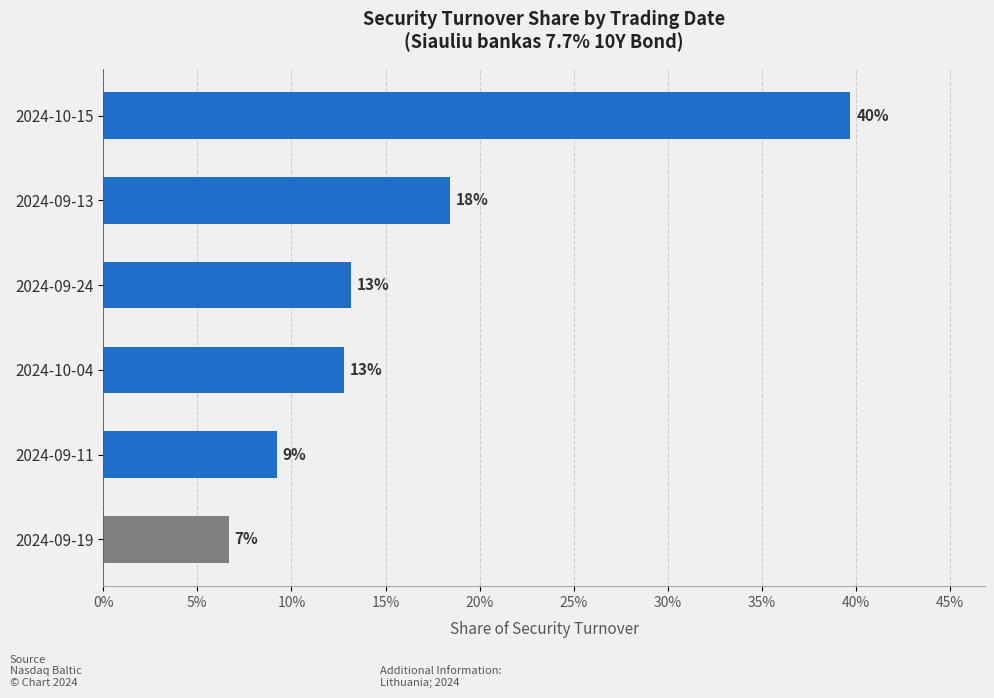

What is the minimum value shown in the chart?

6.7